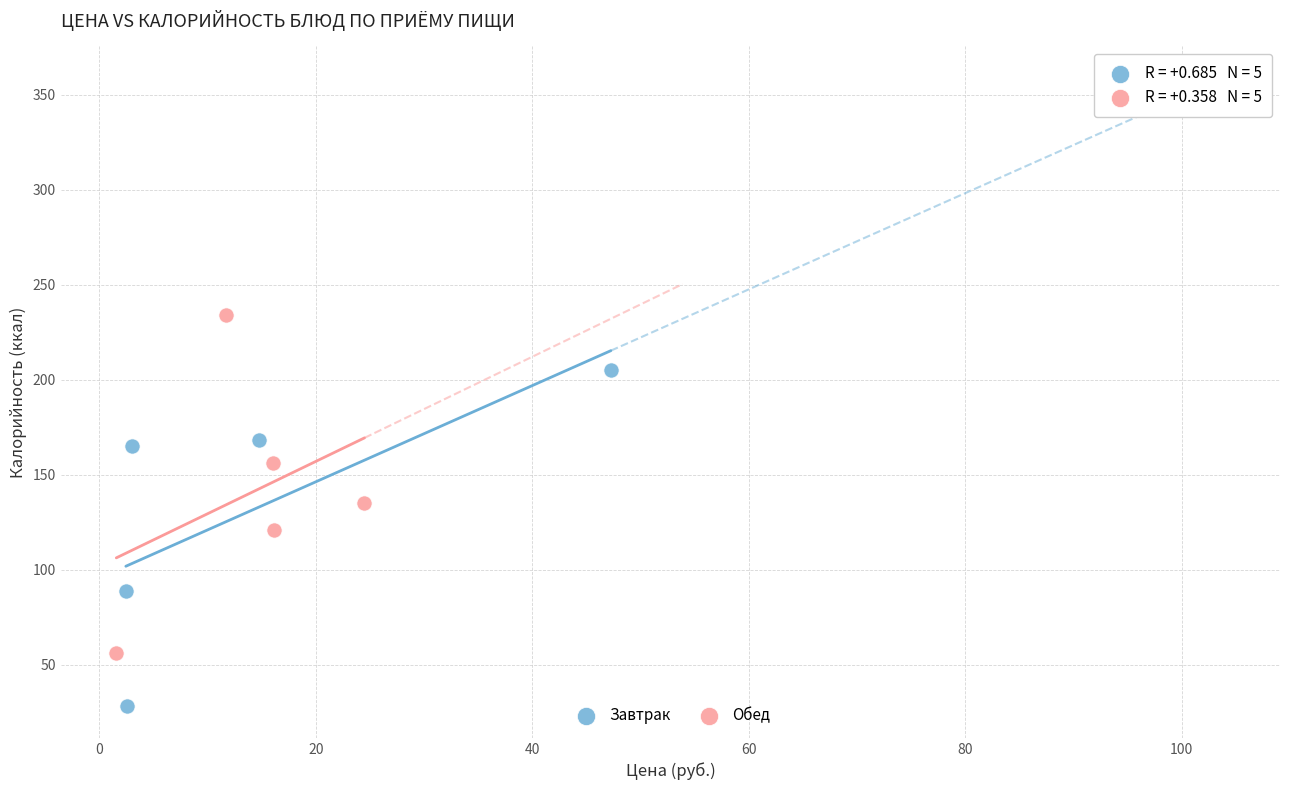

Which series reaches the maximum Y coordinate?

Обед